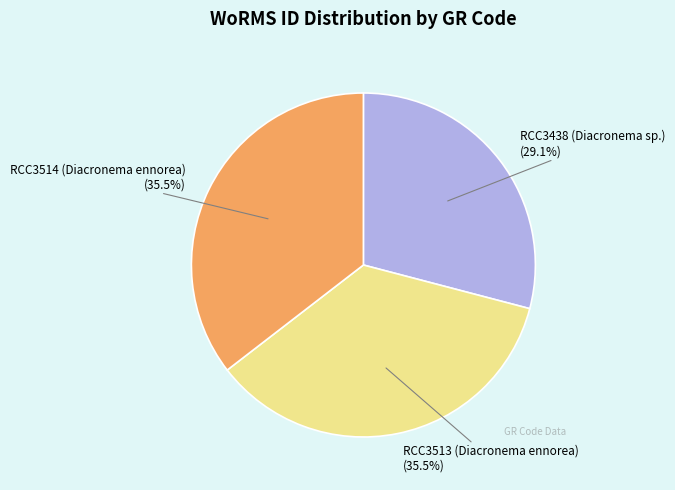

Is the sum of RCC3513 (Diacronema ennorea) (35.5%) and RCC3514 (Diacronema ennorea) (35.5%) greater than half?

Yes